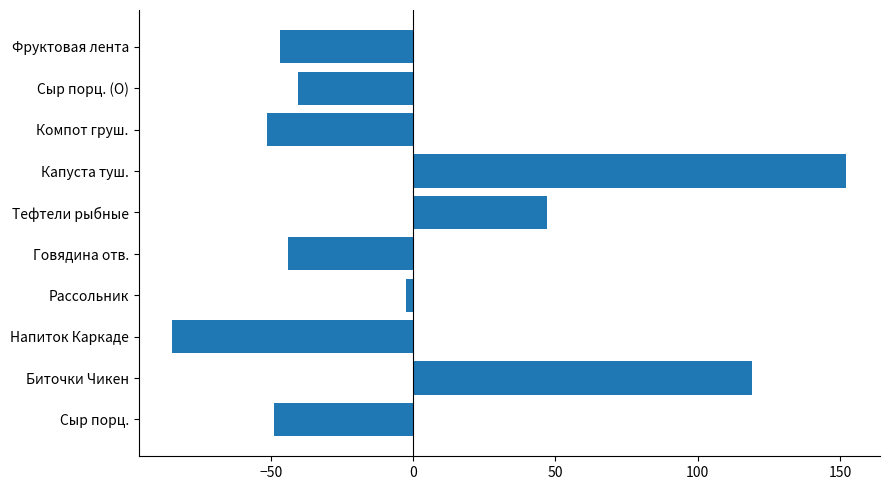

Read the value at Сыр порц..

-48.8